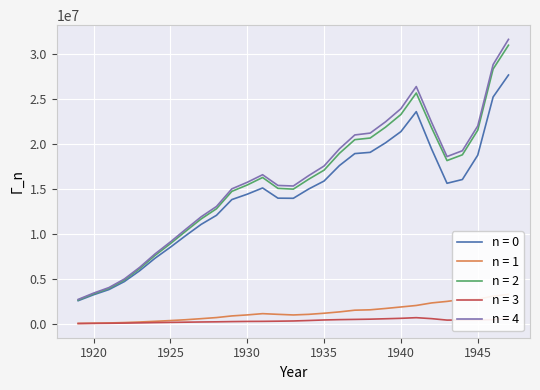

List the series in order of their peak value, lowest first.

n = 3, n = 1, n = 0, n = 2, n = 4